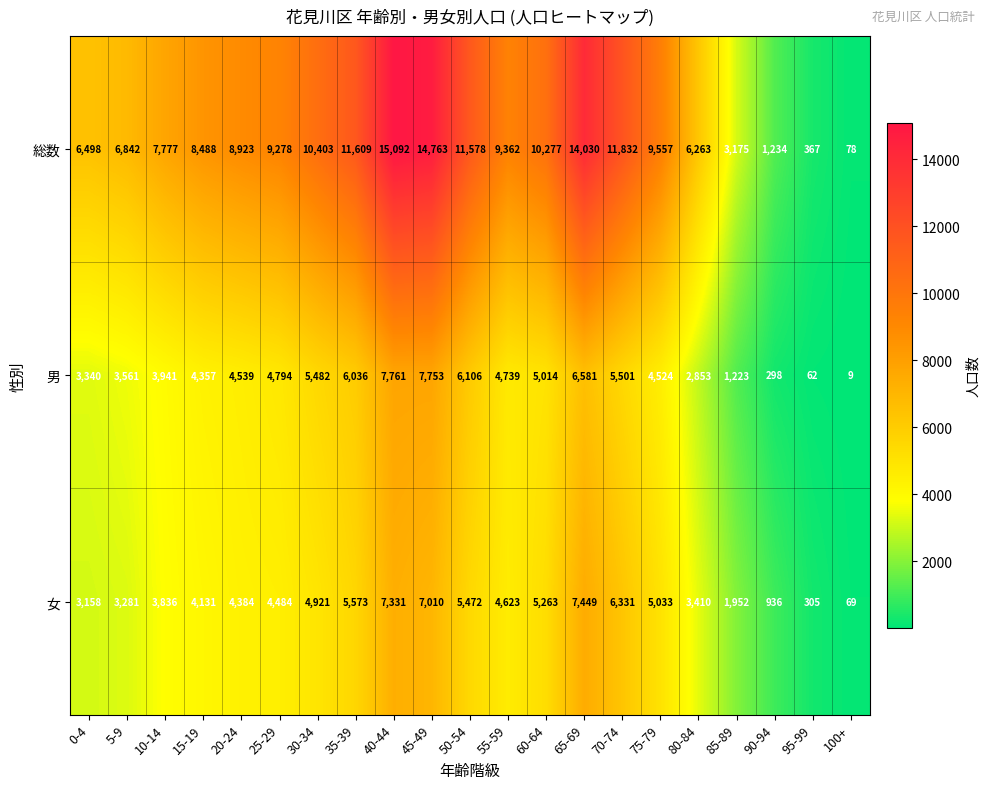

At how many categories does at least one series exceed 11267?

6